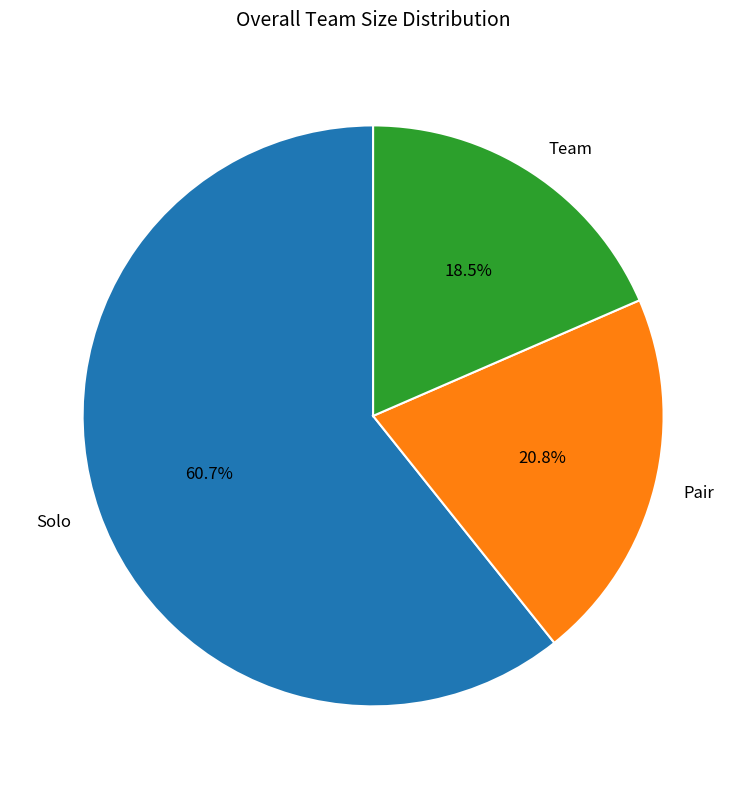

Is Solo the majority of the pie?

Yes